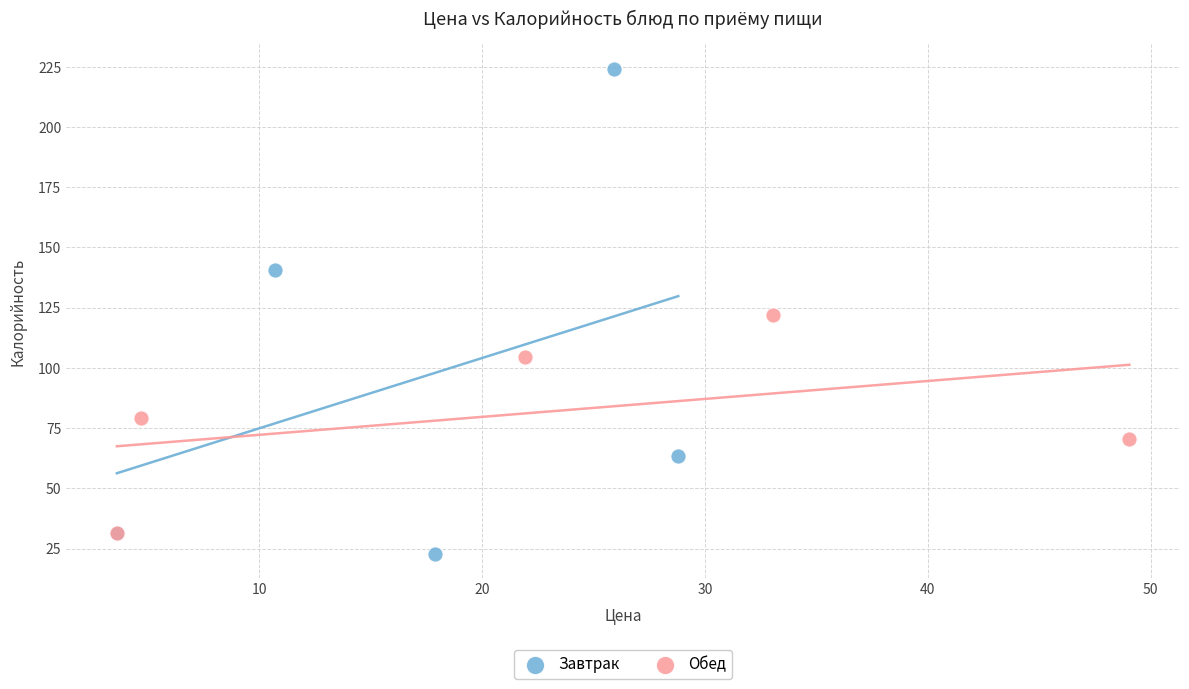

Which series reaches the maximum Y coordinate?

Завтрак